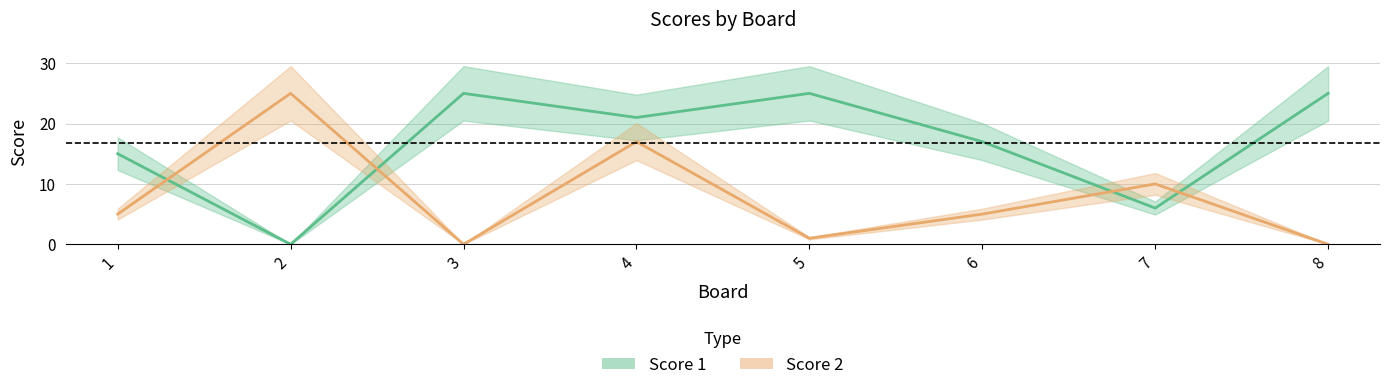

What is the approximate value of Score 1 at 4, to the nearest 5?

20